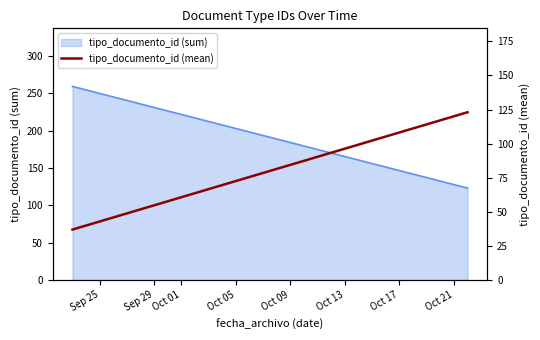

Reading left to right, what are all the values shown in this chart?

37	123